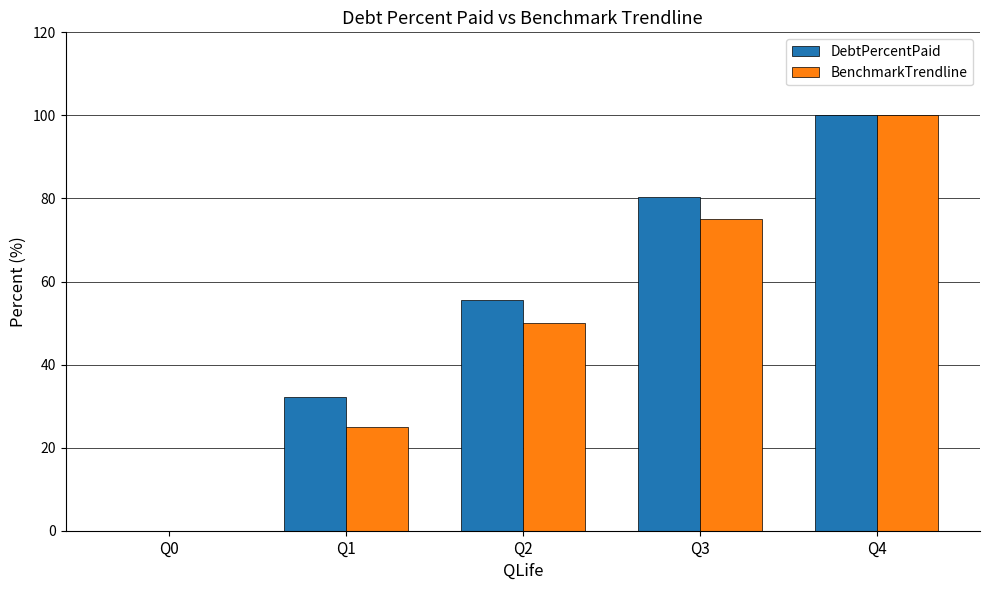

How many categories are shown in the chart?

5